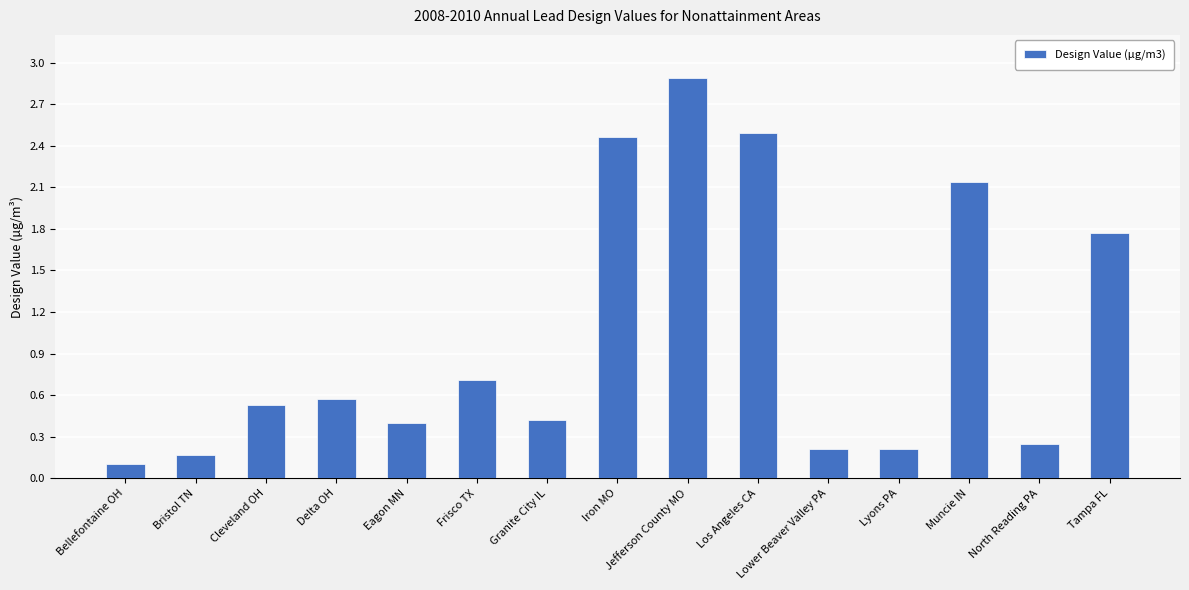

What is the label of the 6th bar from the left?

Frisco TX